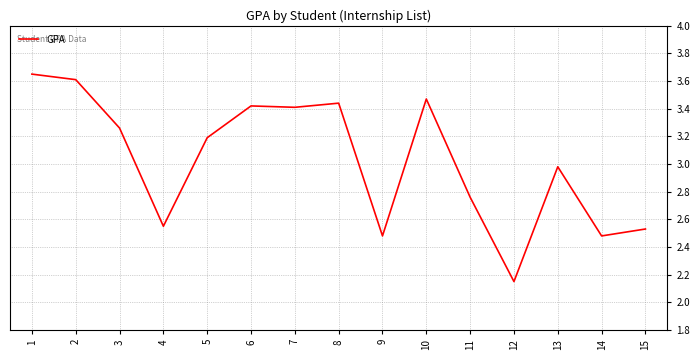

What is the average value?

3.0